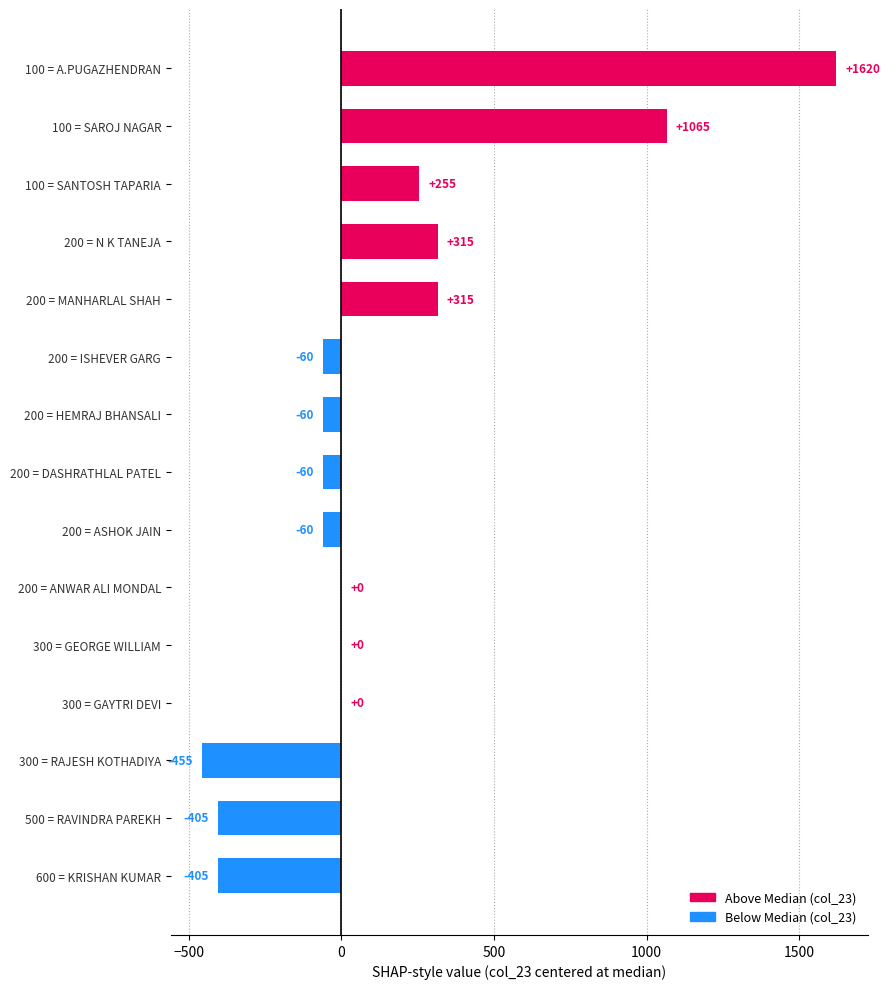

Are the bars horizontal?

Yes